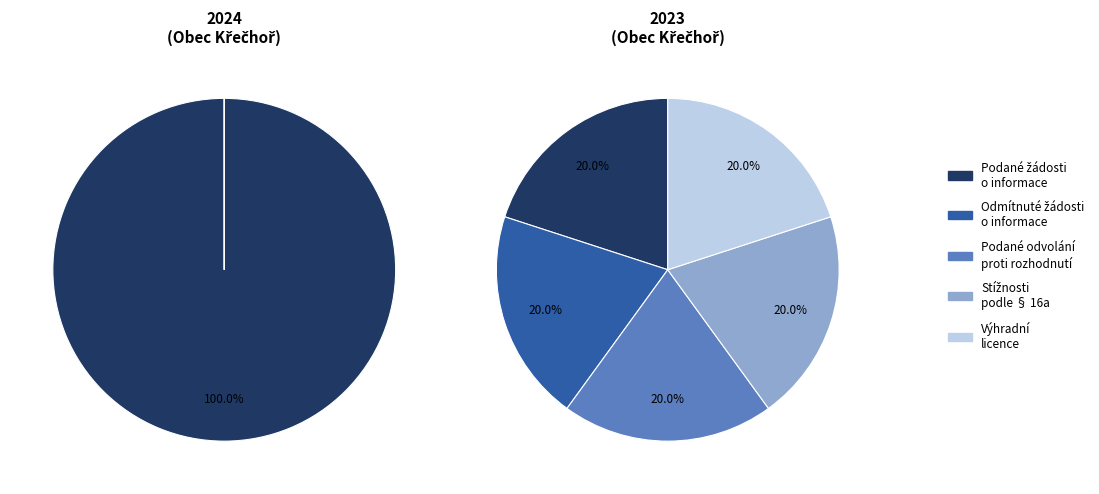

How many segments does this pie chart have?

5